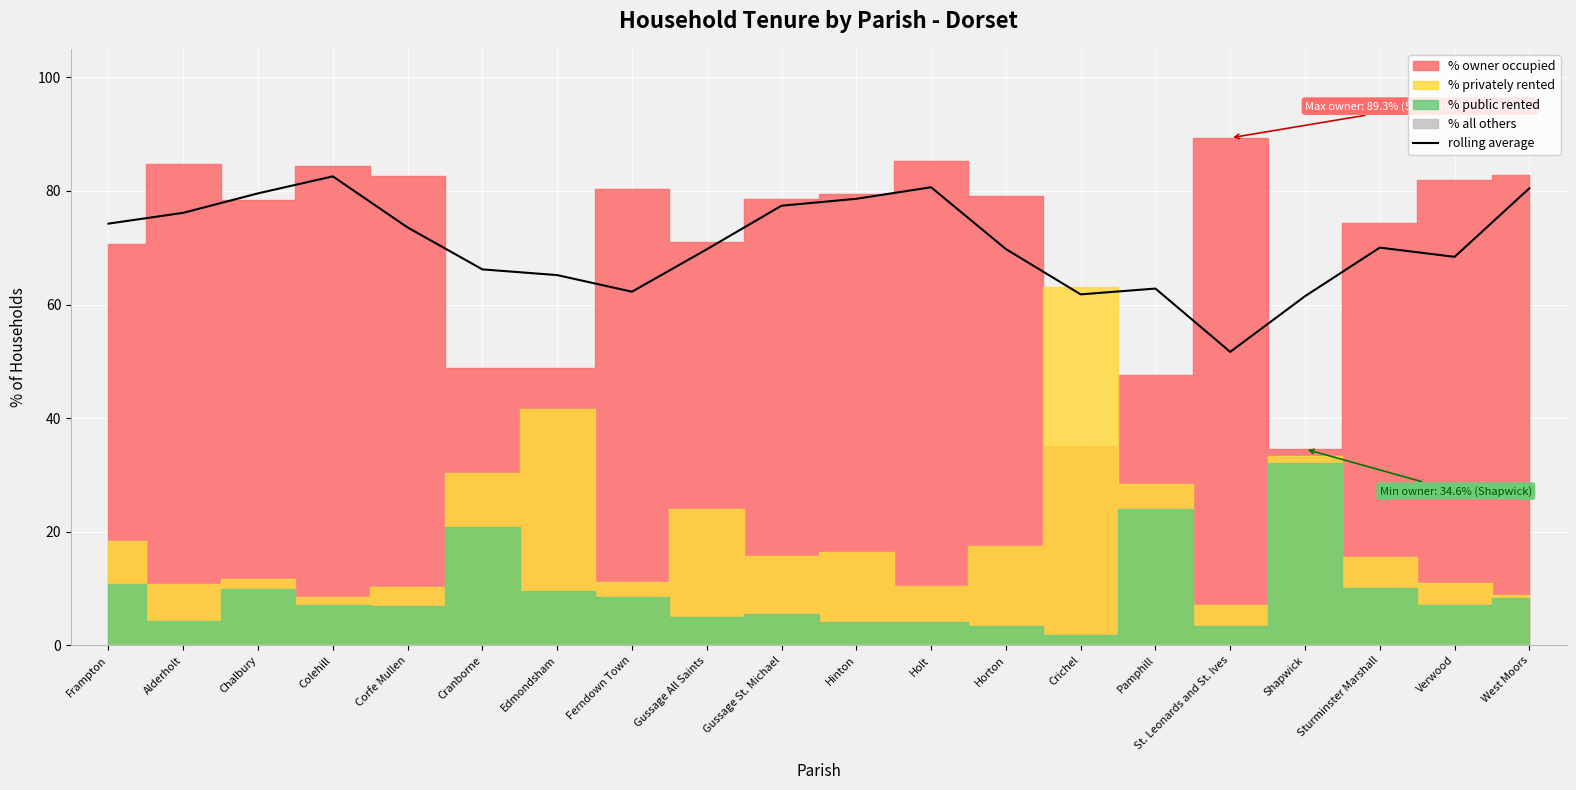

Reading right to left, extract all data points from this chart.

80.5	68.4	70.0	61.5	51.7	62.8	61.8	69.8	80.6	78.6	77.4	69.7	62.3	65.2	66.2	73.6	82.6	79.6	76.1	74.2